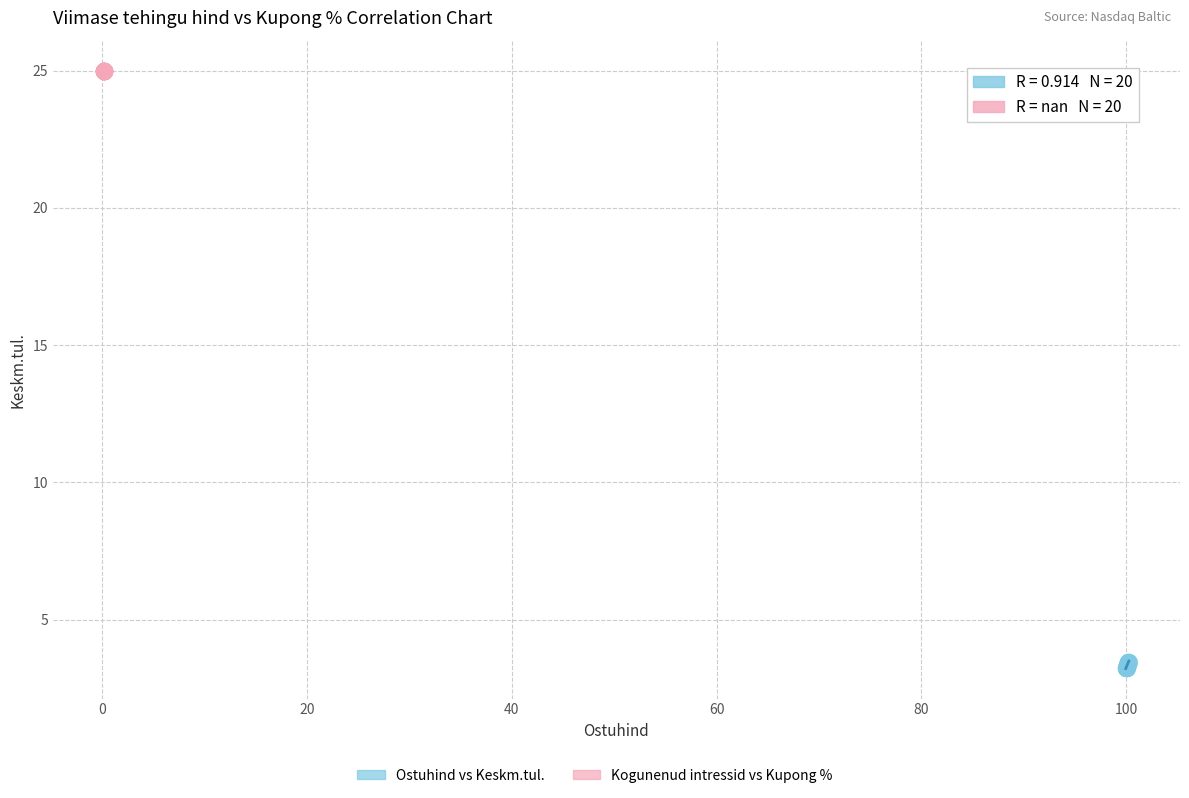

Which series contains the lowest Y value?

Ostuhind vs Keskm.tul.